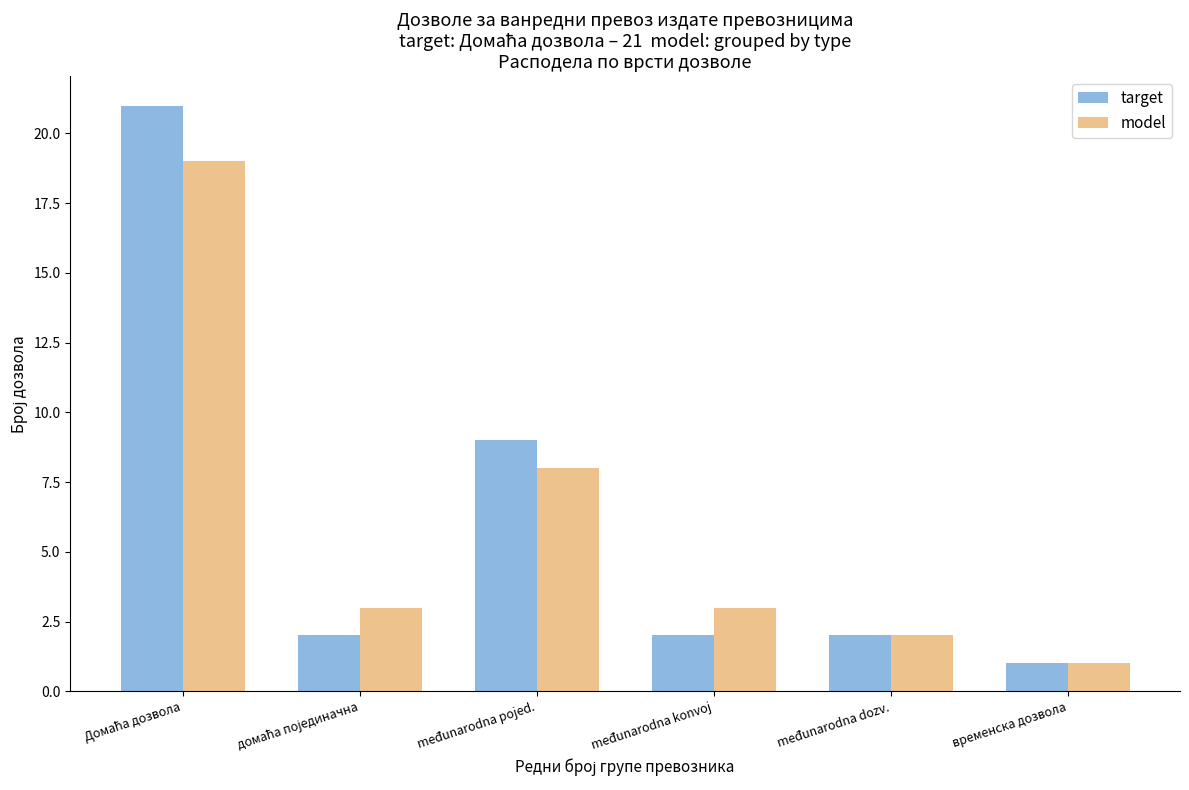

Reading left to right, transcribe all the data shown in this chart.

target: 21	2	9	2	2	1
model: 19	3	8	3	2	1